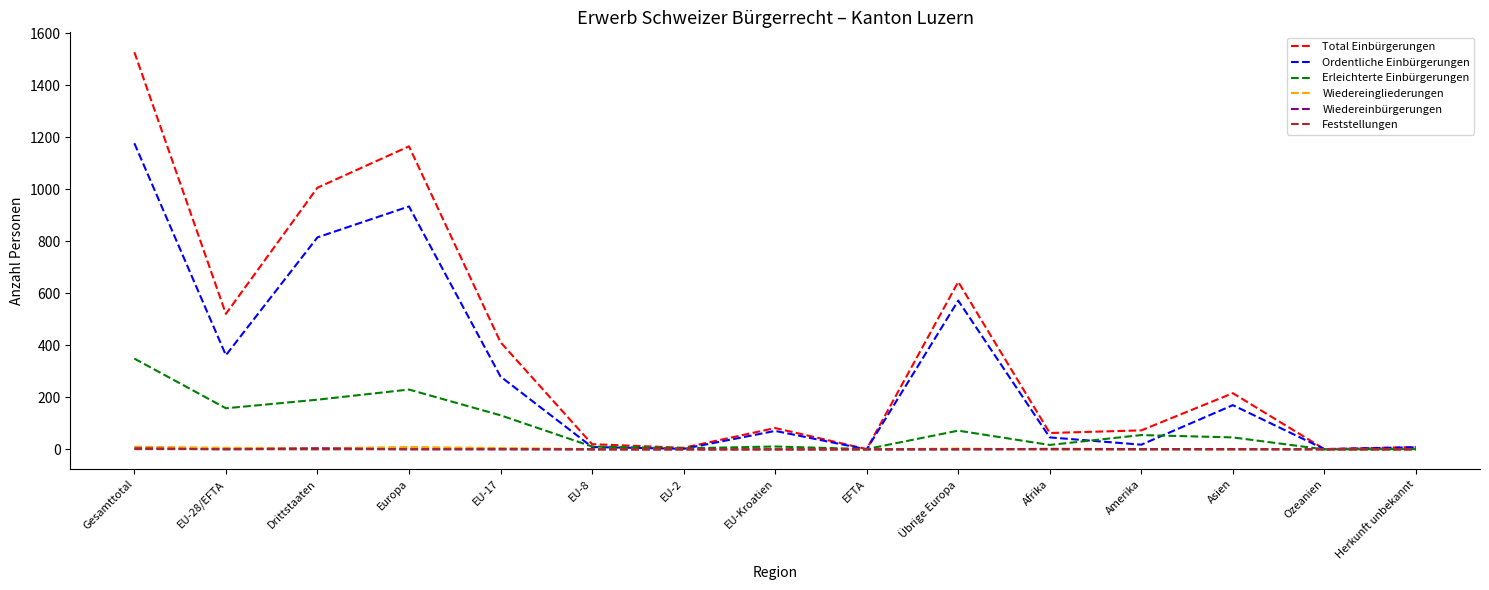

Which series has the widest spread of values?

Total Einbürgerungen